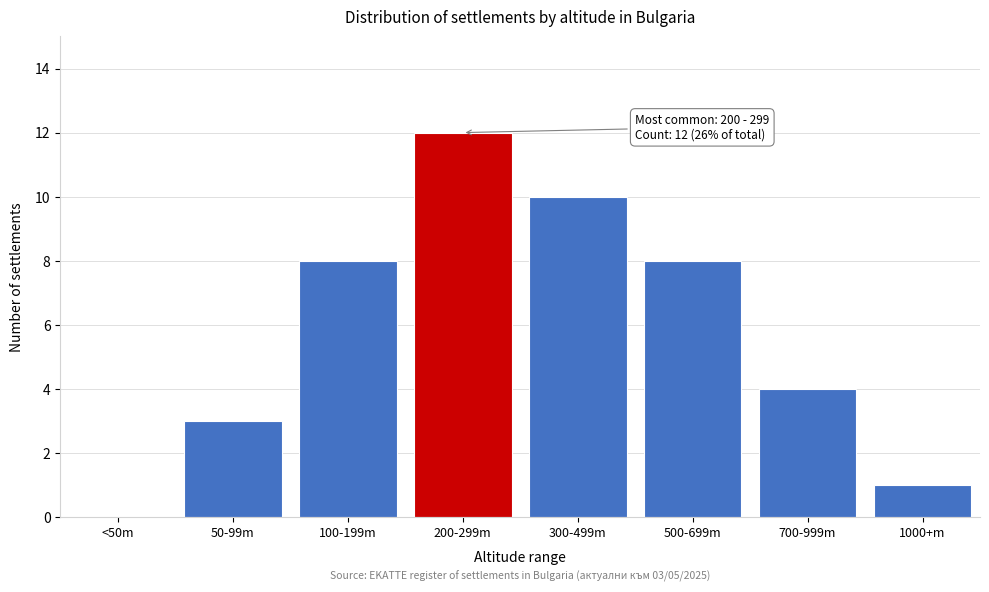

Reading left to right, extract all data points from this chart.

<50m=0	50-99m=3	100-199m=8	200-299m=12	300-499m=10	500-699m=8	700-999m=4	1000+m=1